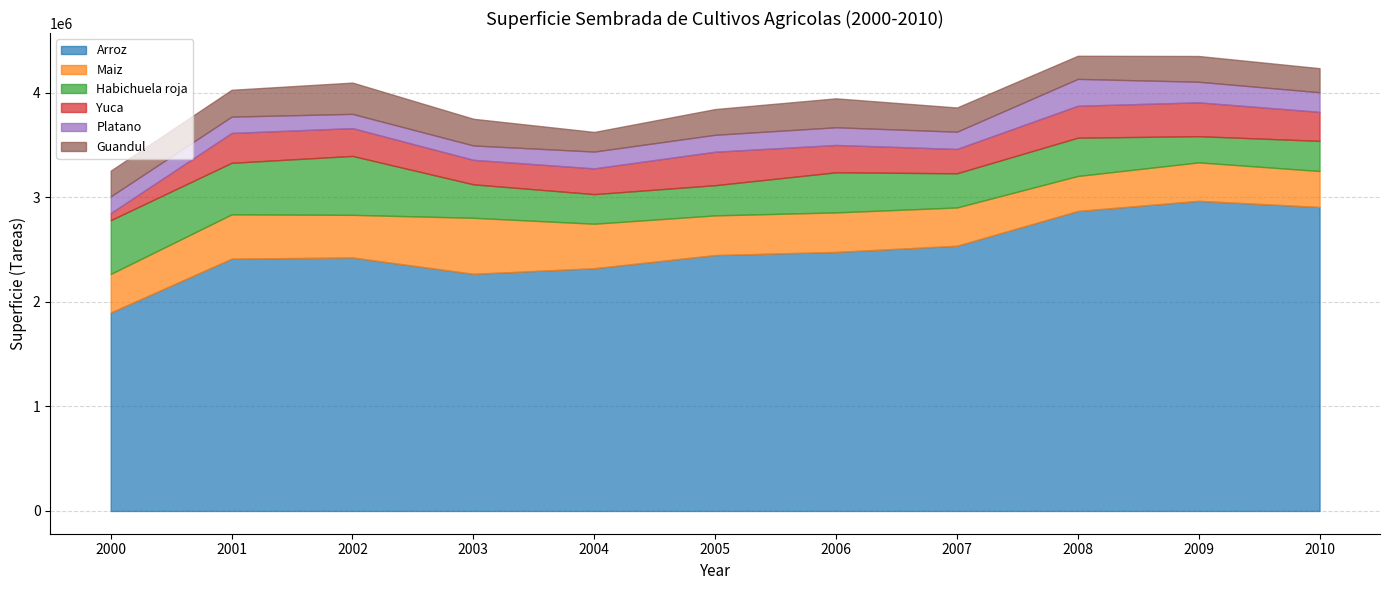

How many intersections are there between Habichuela roja and Yuca?

4